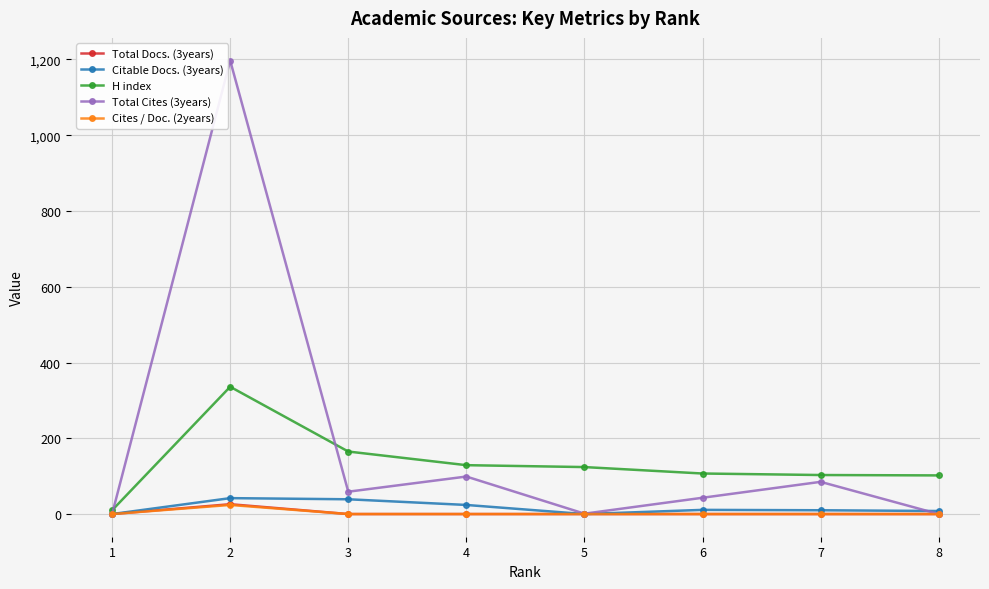

How many interior local peaks does the Total Cites (3years) series have?

3